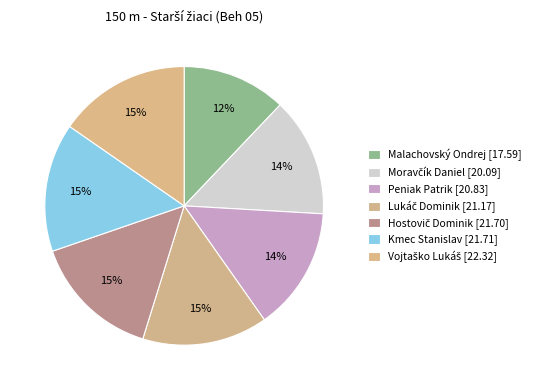

The Hostovič Dominik slice represents 15% of the pie. True or false?

True